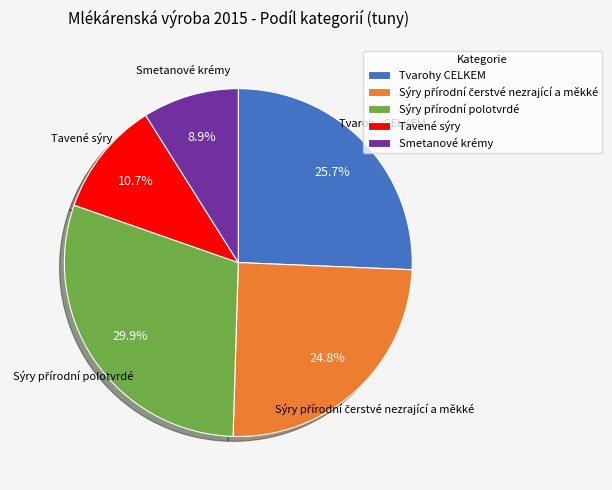

What is the ratio of the value at Tvarohy CELKEM to the value at Tavené sýry?

2.4